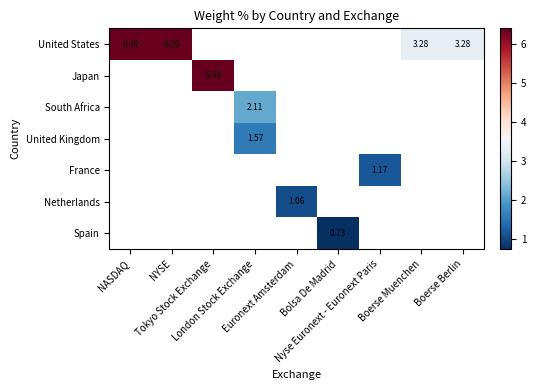

What is the maximum value shown in the chart?

6.4